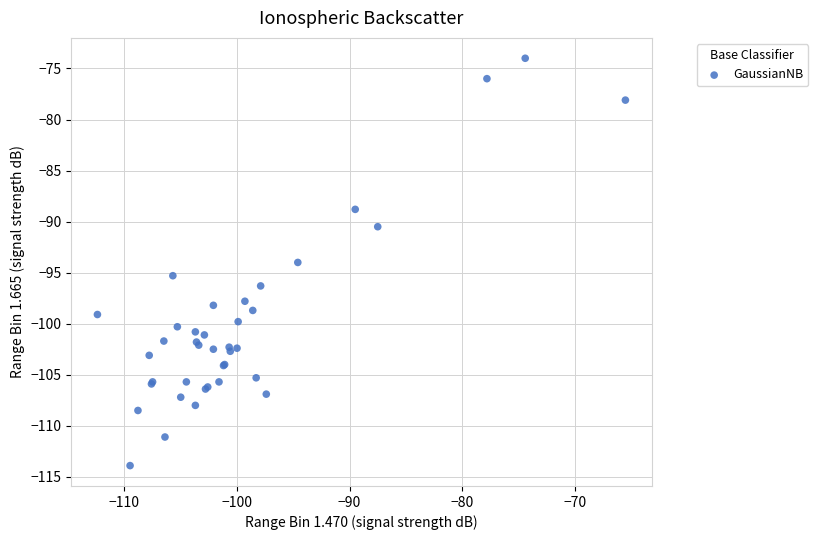

What Y value in the scatter plot is closest to -93?

-94.0